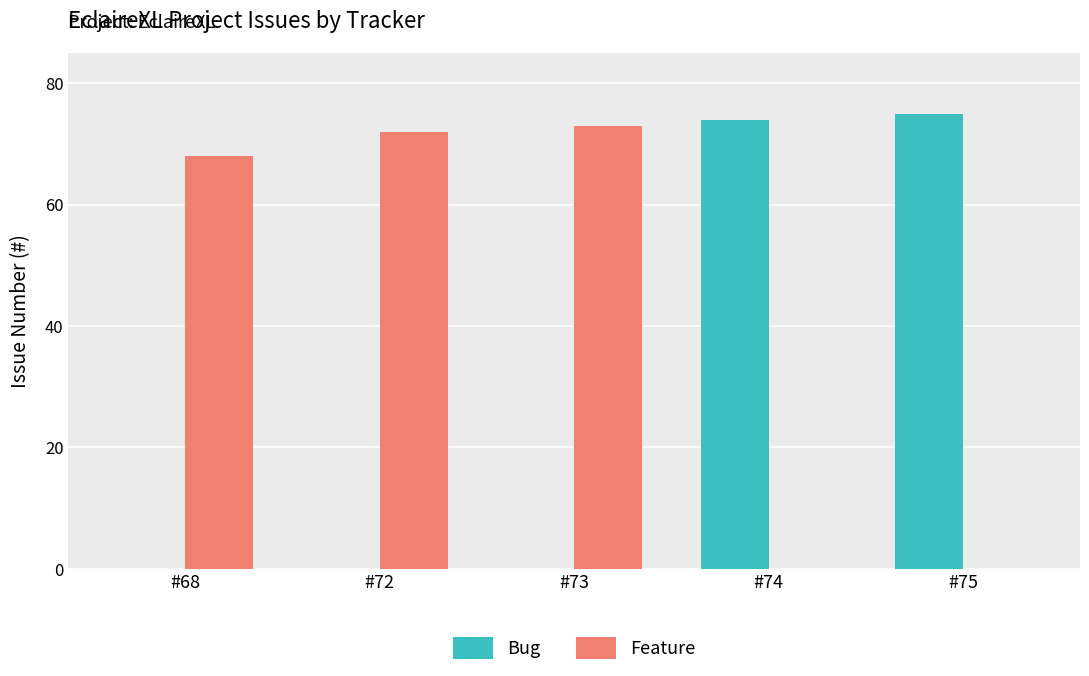

What is the sum of all Bug values?

149